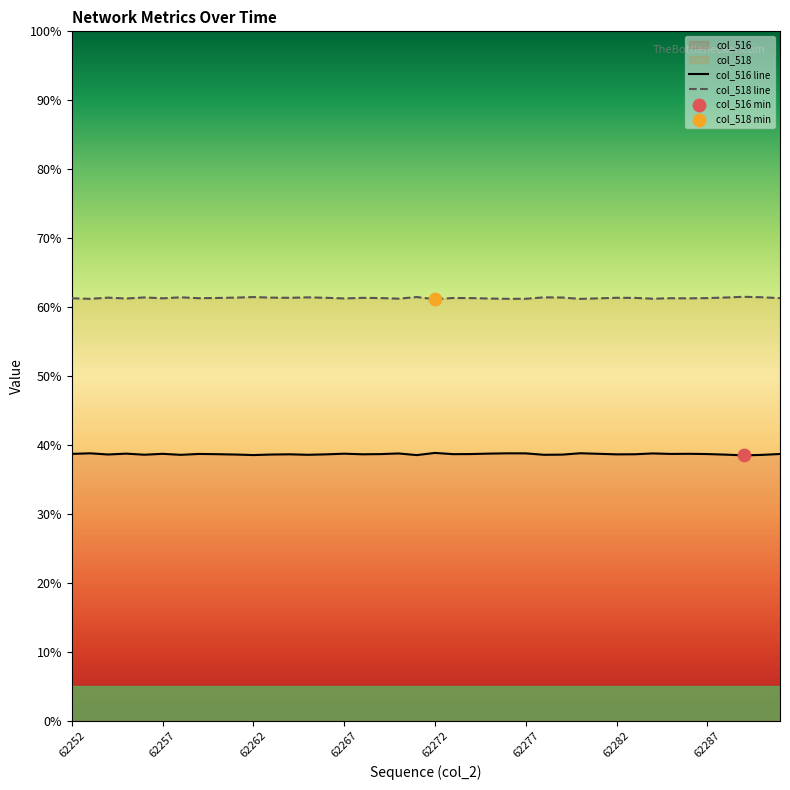

At how many categories does at least one series exceed 45?

40